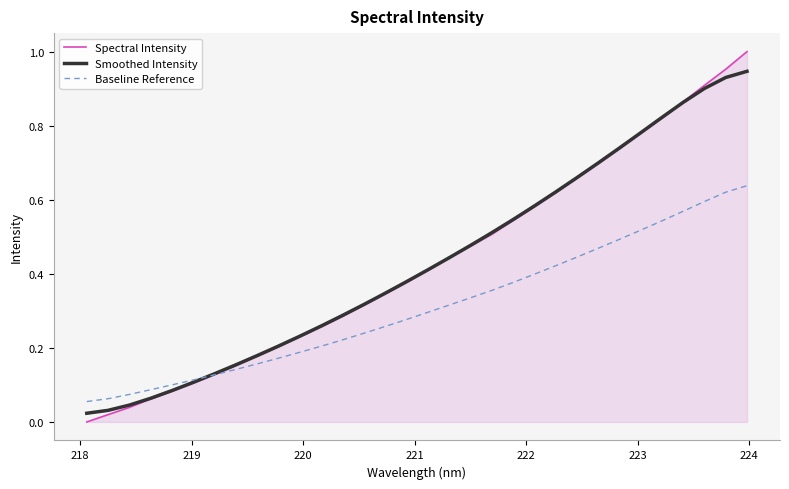

Which series has the largest range (max minus min)?

Spectral Intensity